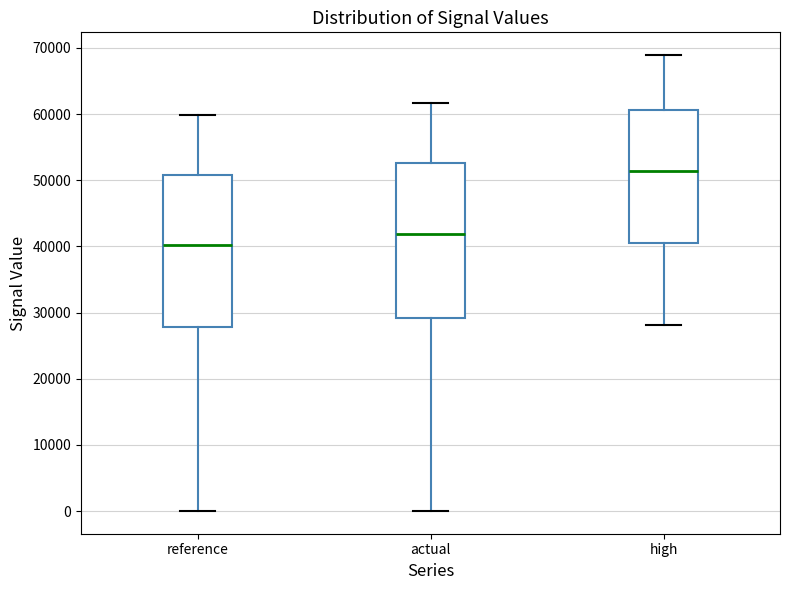

Reading left to right, transcribe this box plot: for each box, give where its median line is, the range the box spans, and where its two whiskers end, as read against the y-axis. The values are not printed on the chart, so give them approximately, as read against the axis.

reference: median 40000, box 28000 to 51000, whiskers 0 to 60000
actual: median 42000, box 29000 to 53000, whiskers 0 to 62000
high: median 51000, box 41000 to 61000, whiskers 28000 to 69000